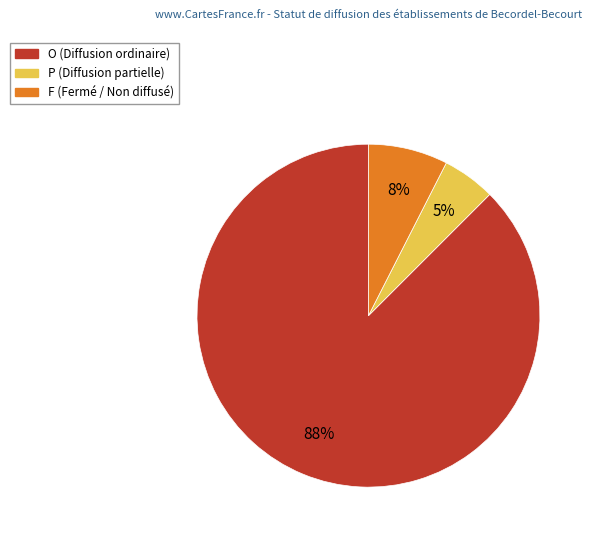

Is it true that P is 5% of the pie?

True